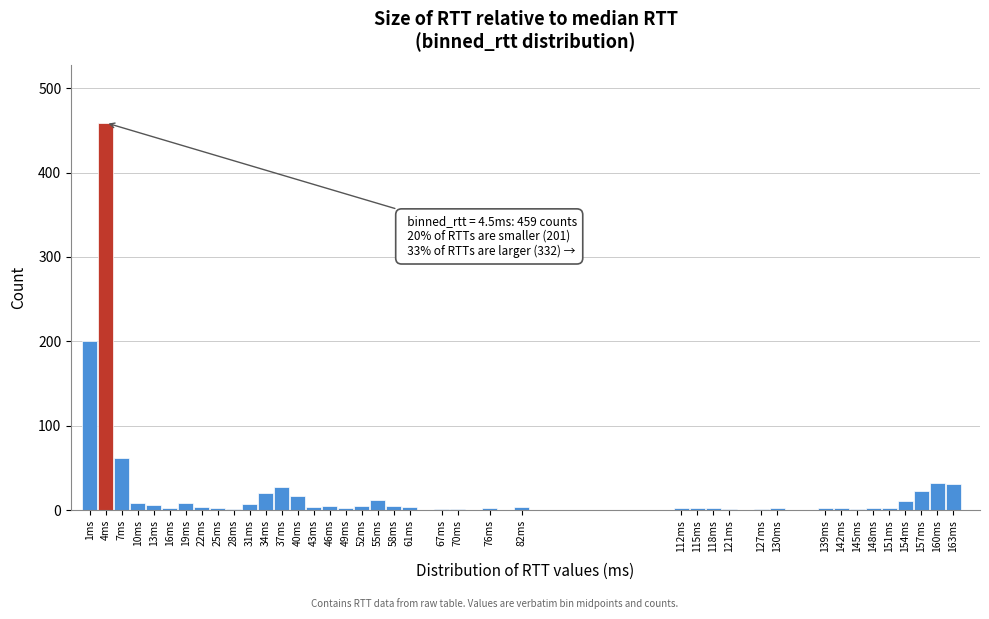

Where is the data nearest to the value 230?

1ms